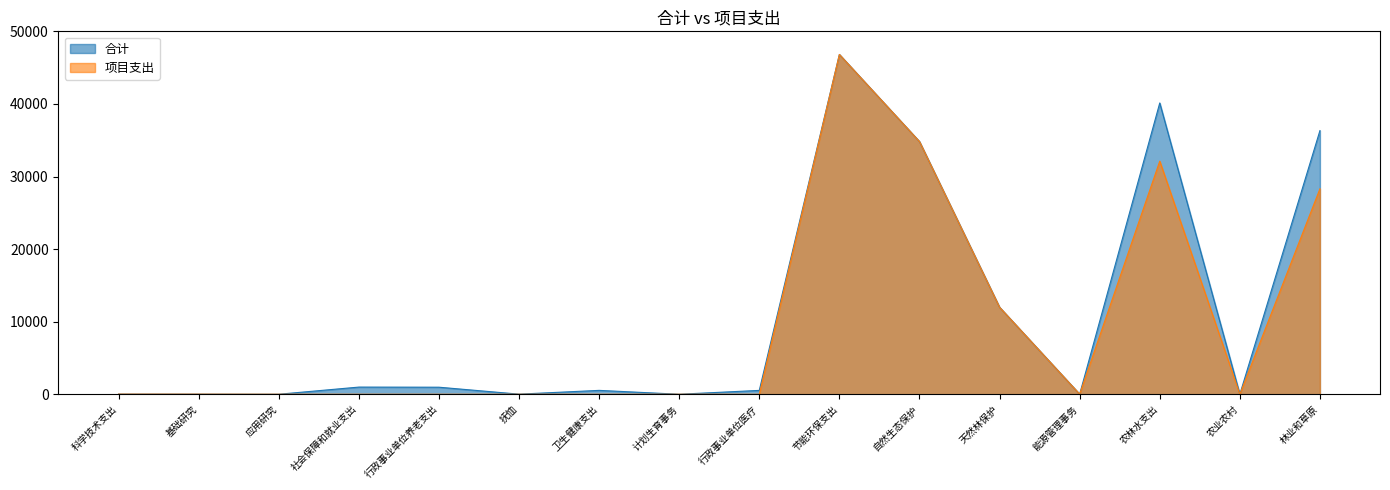

At which label is 合计 closest to 23407?

自然生态保护